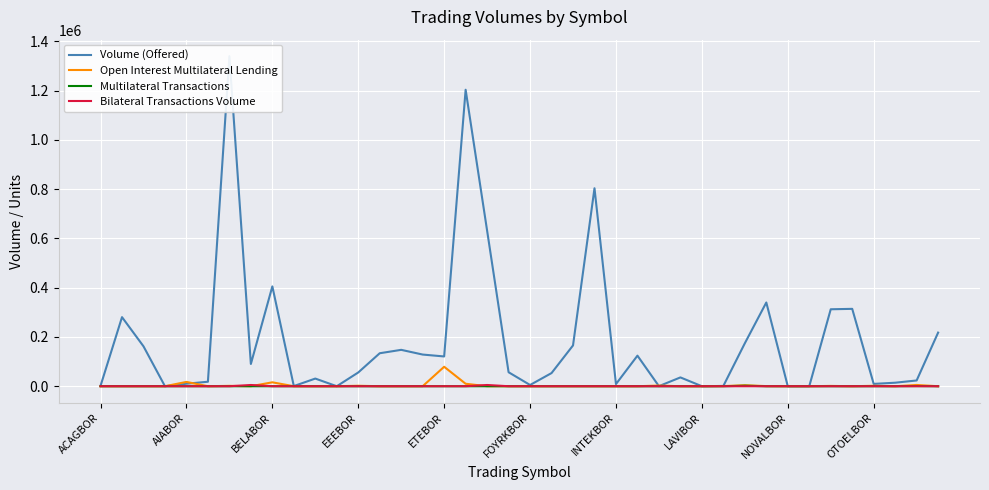

True or false: Multilateral Transactions has more than 1 points higher than both neighbors.

True